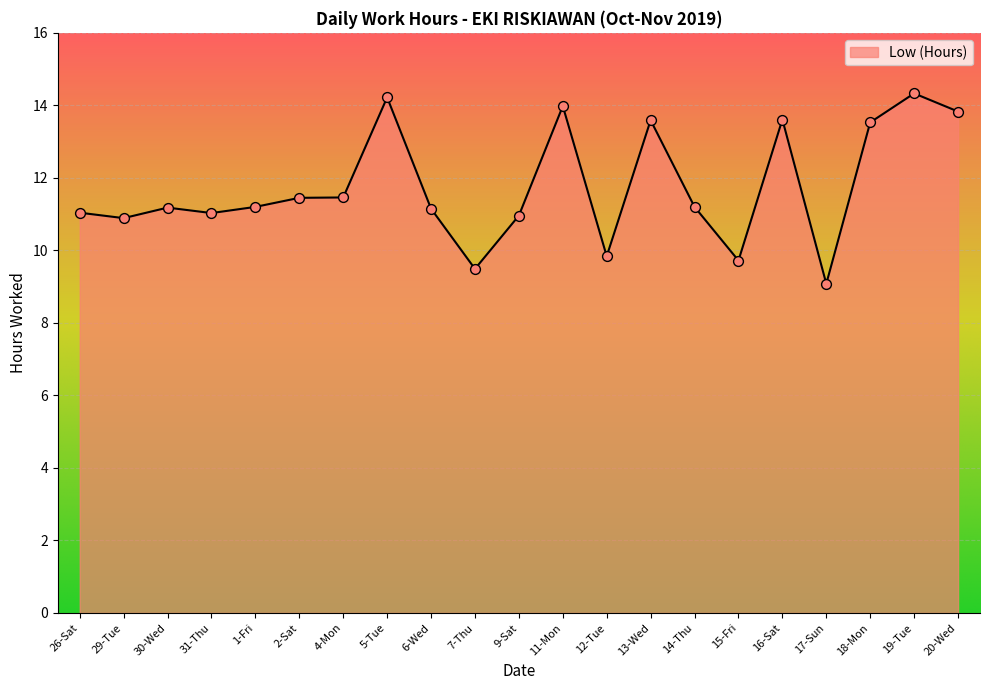

What is the ratio of the value at 4-Mon to the value at 11-Mon?

0.8